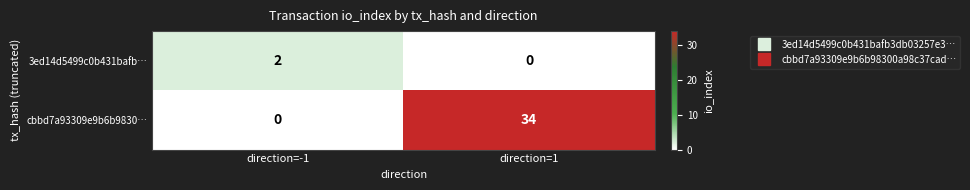

What is the maximum value shown in the chart?

34